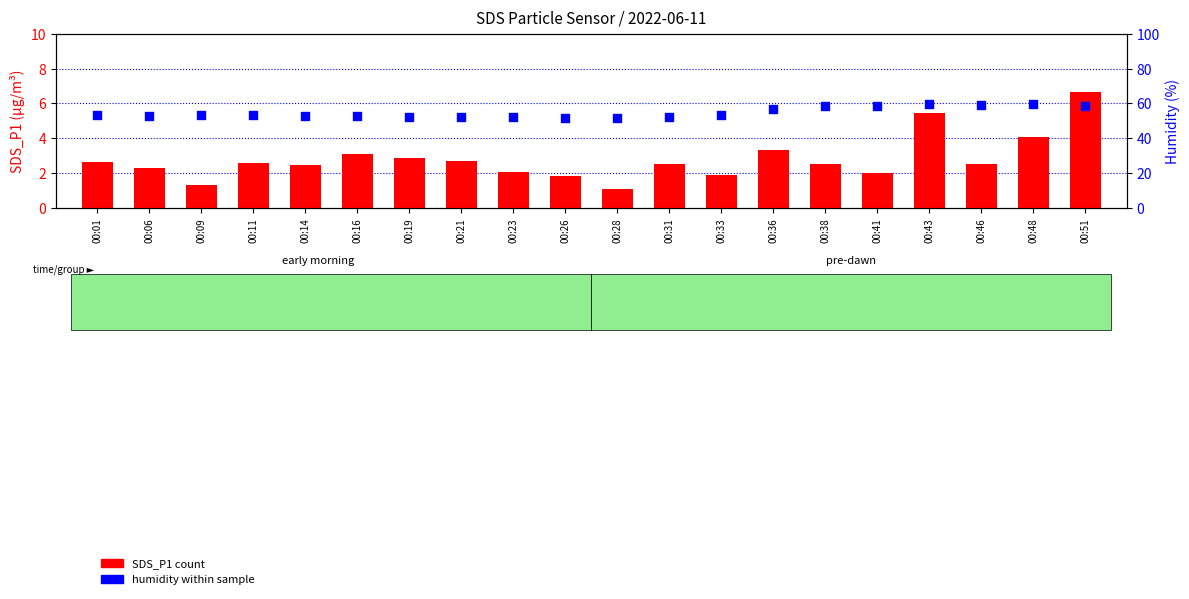

Which series has the largest Y range (max minus min)?

Humidity